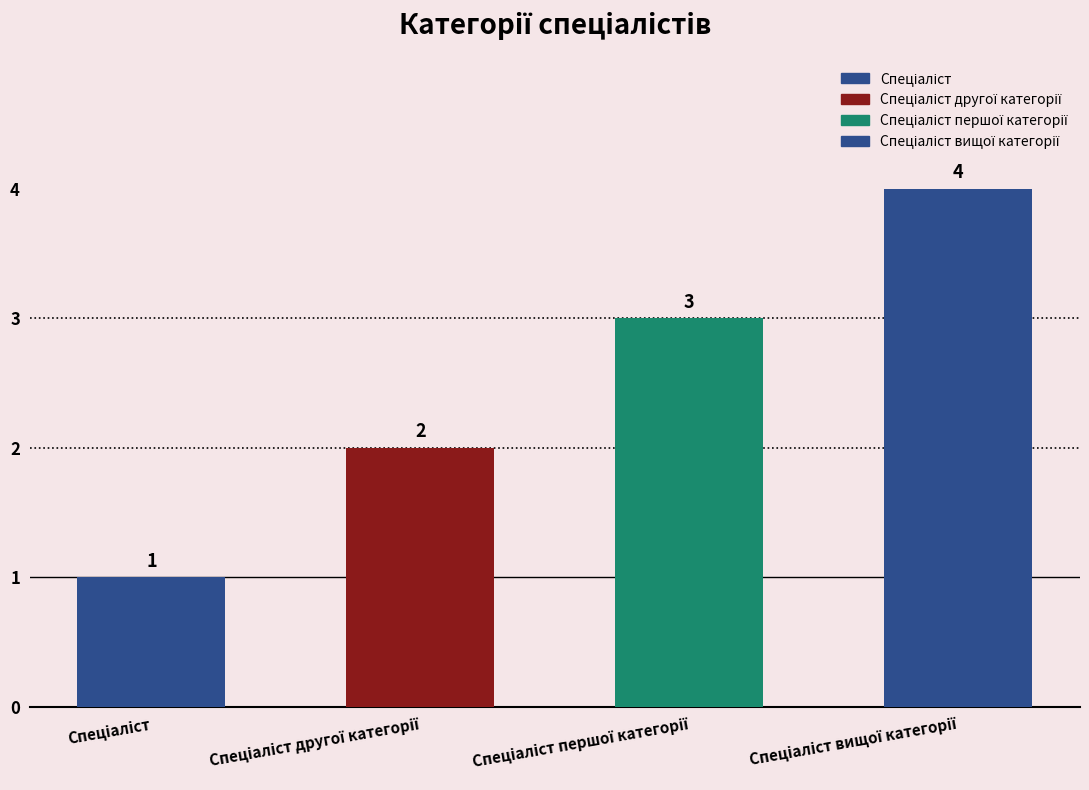

What is the sum of all values?

10